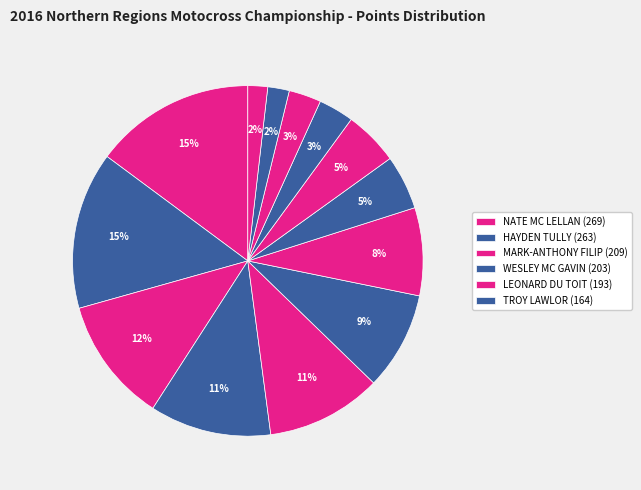

Which slice is the smallest?

ETHAN FERREIRA